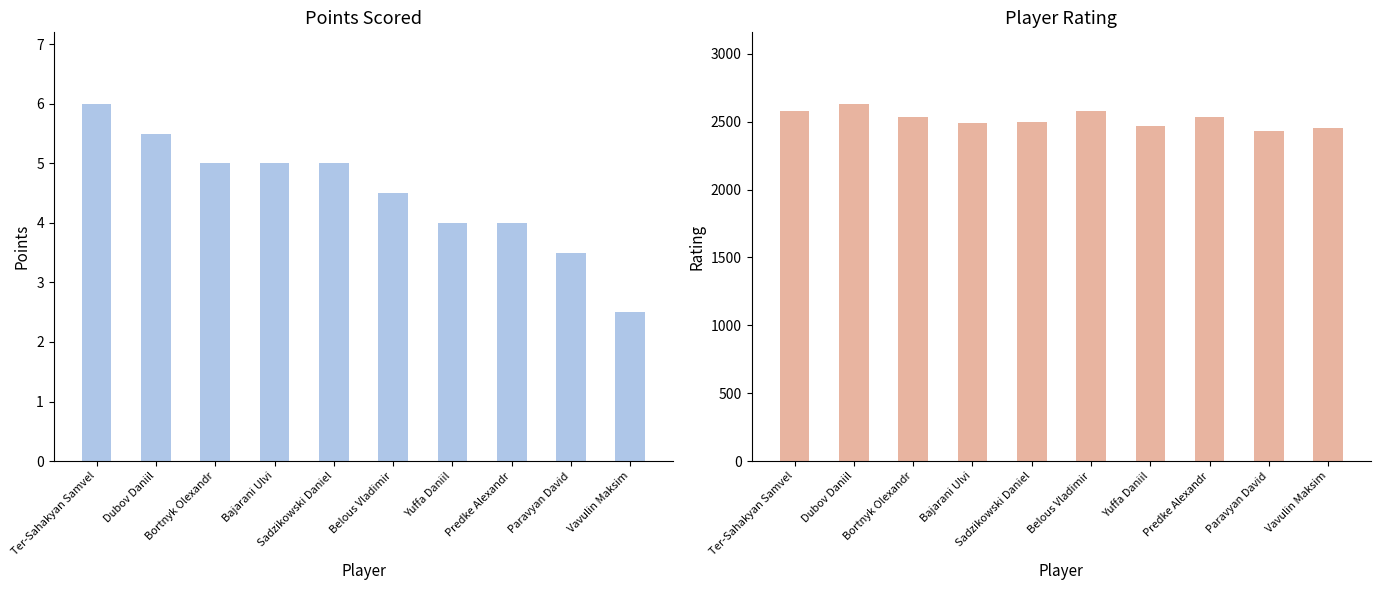

List the series in order of their peak value, highest first.

Rating, Points